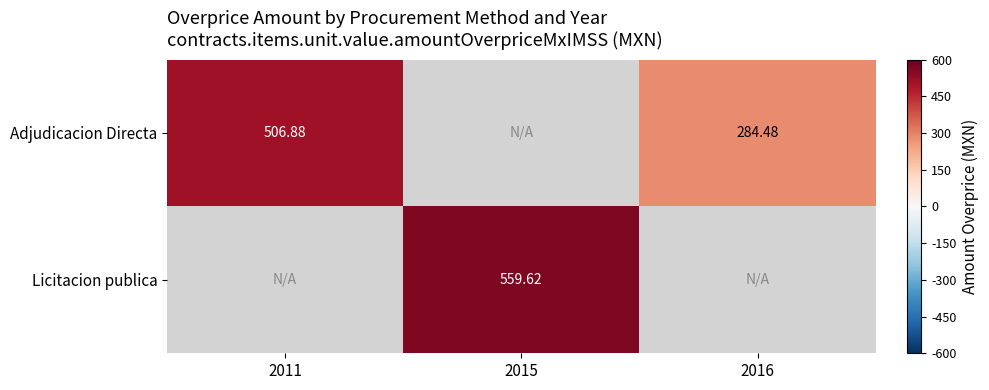

What value does the Licitacion publica series have at 2015?

559.6